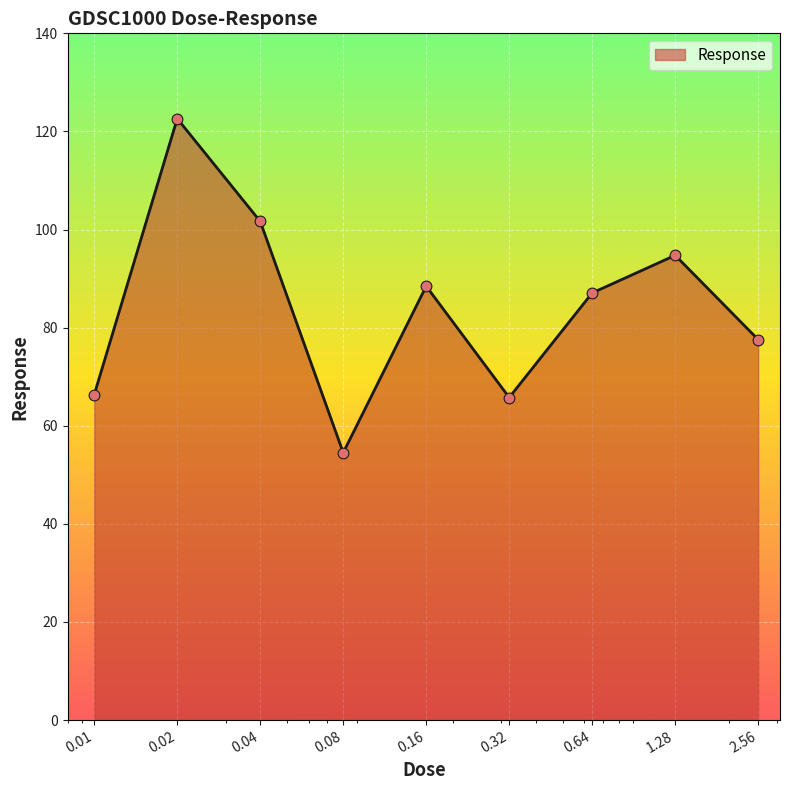

What is the maximum value shown in the chart?

122.6